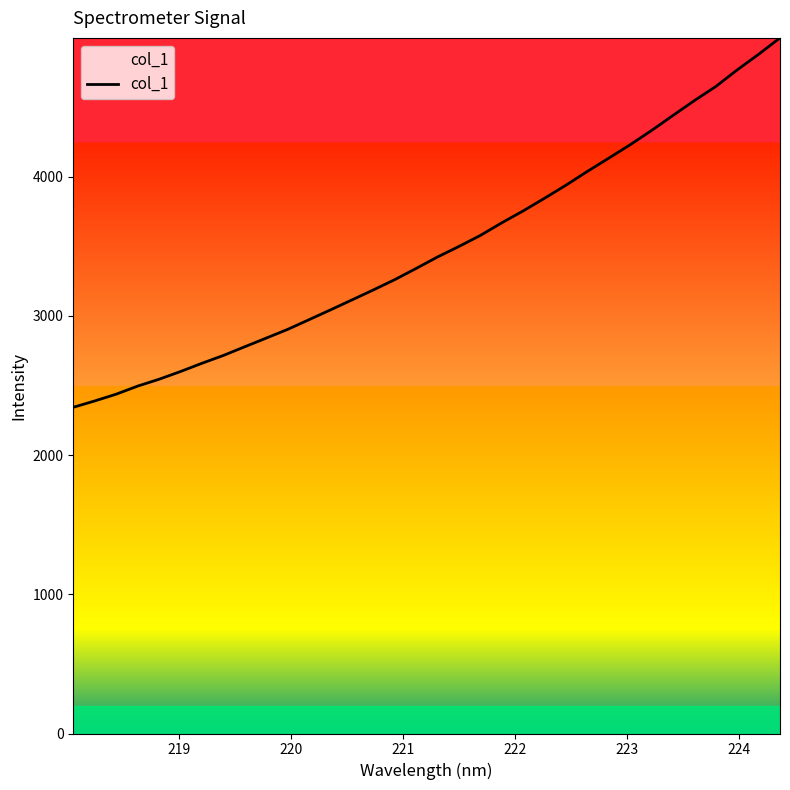

What is the greatest value displayed?

4995.7